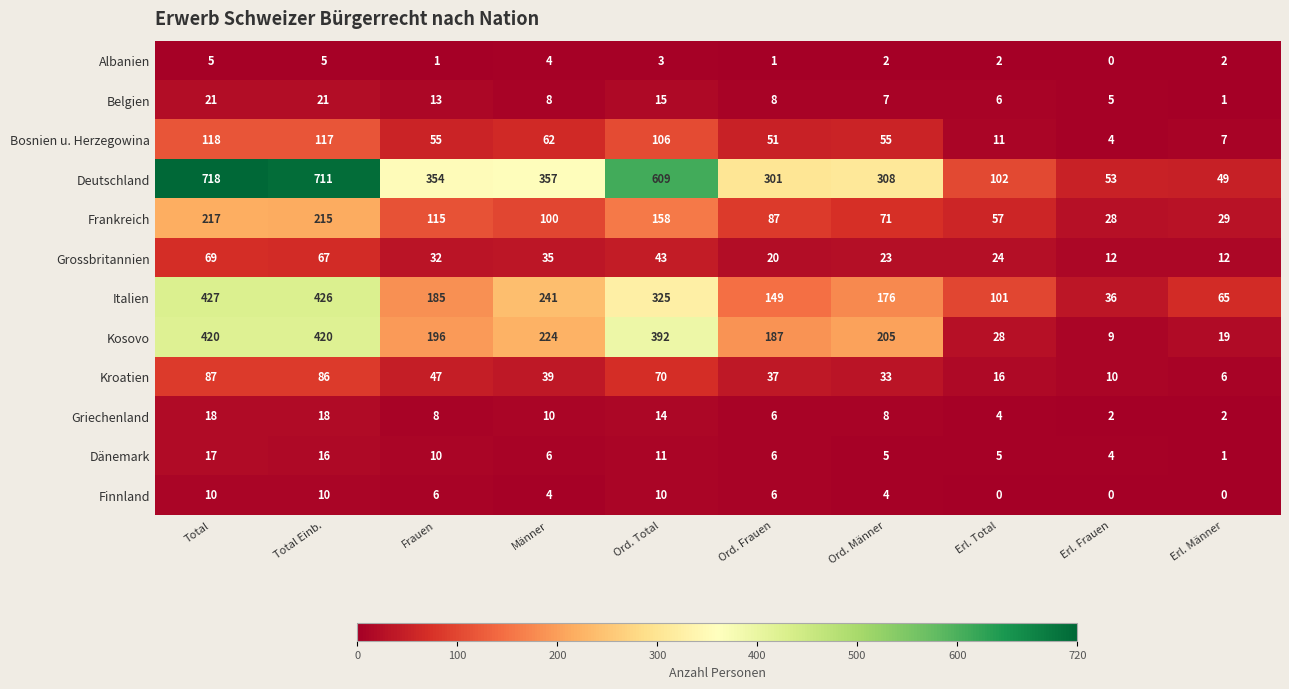

How many categories are shown in the chart?

10